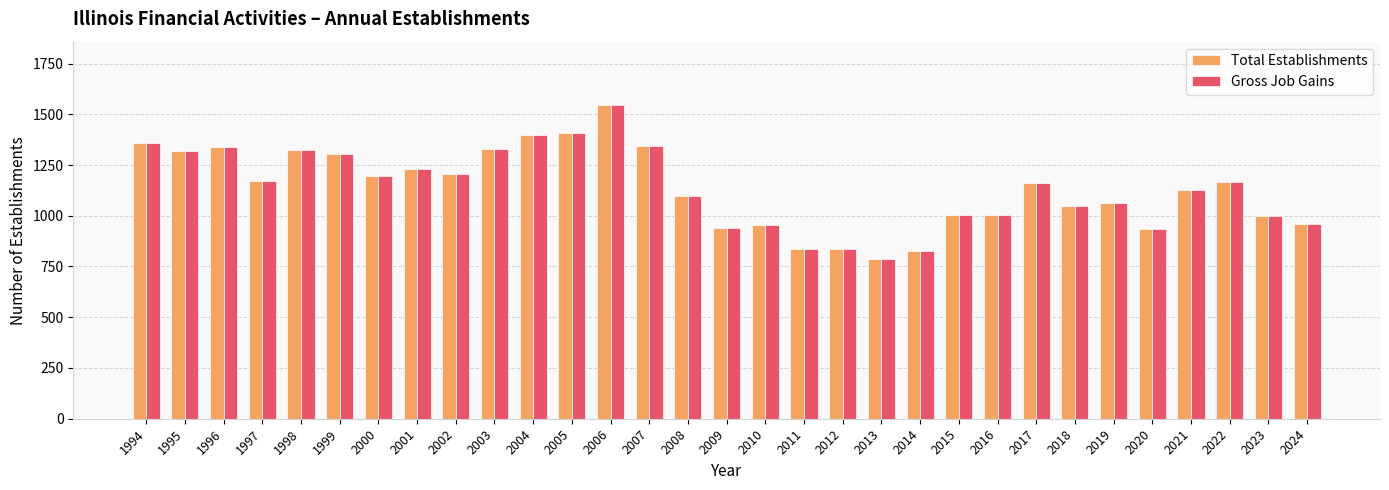

True or false: Gross Job Gains has a value of 553 at 2011.

False